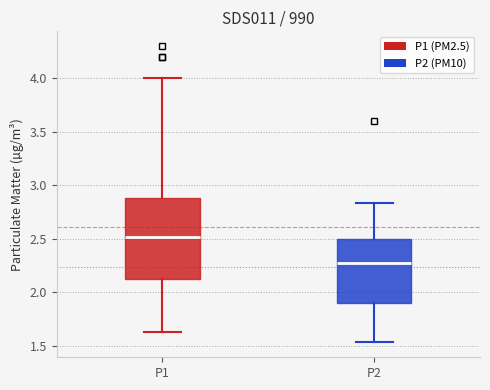

Which box's median line is the highest?

P1